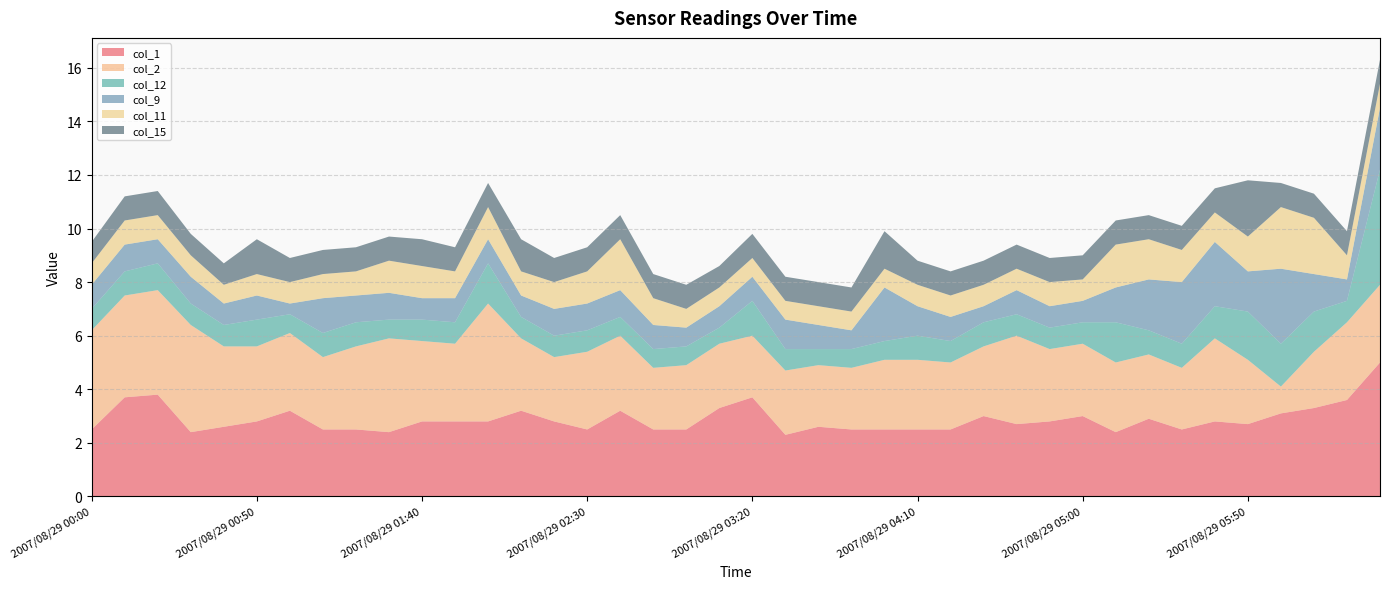

Is the value of col_9 at 2007/08/29 05:30 greater than the value of col_1 at 2007/08/29 05:30?

No